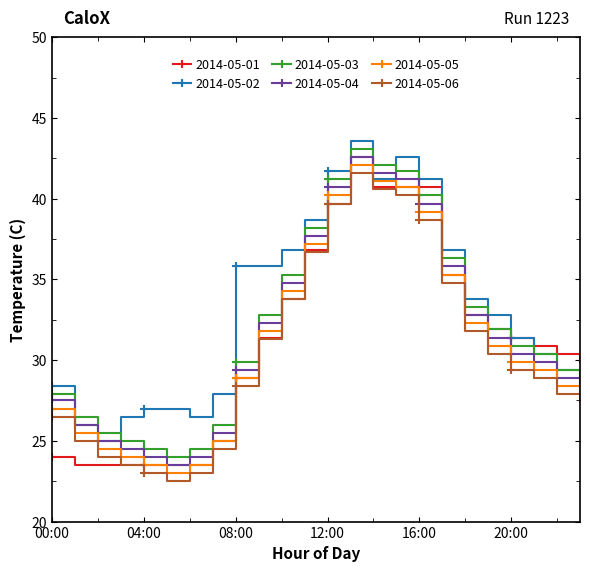

Which series ends up on top after the final intersection of 2014-05-04 and 2014-05-02?

2014-05-02